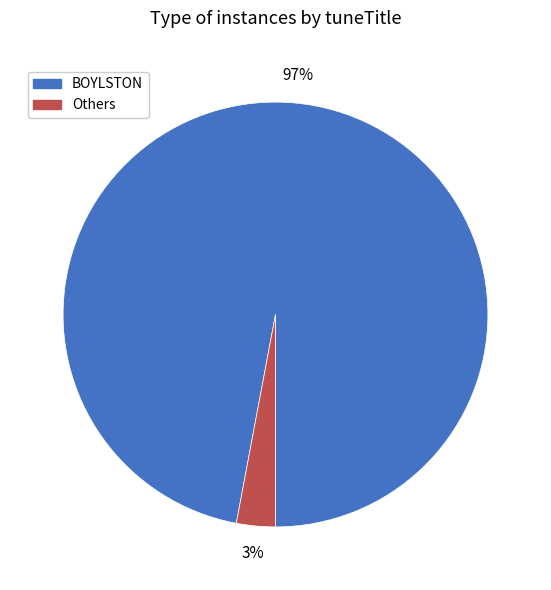

How many segments does this pie chart have?

2